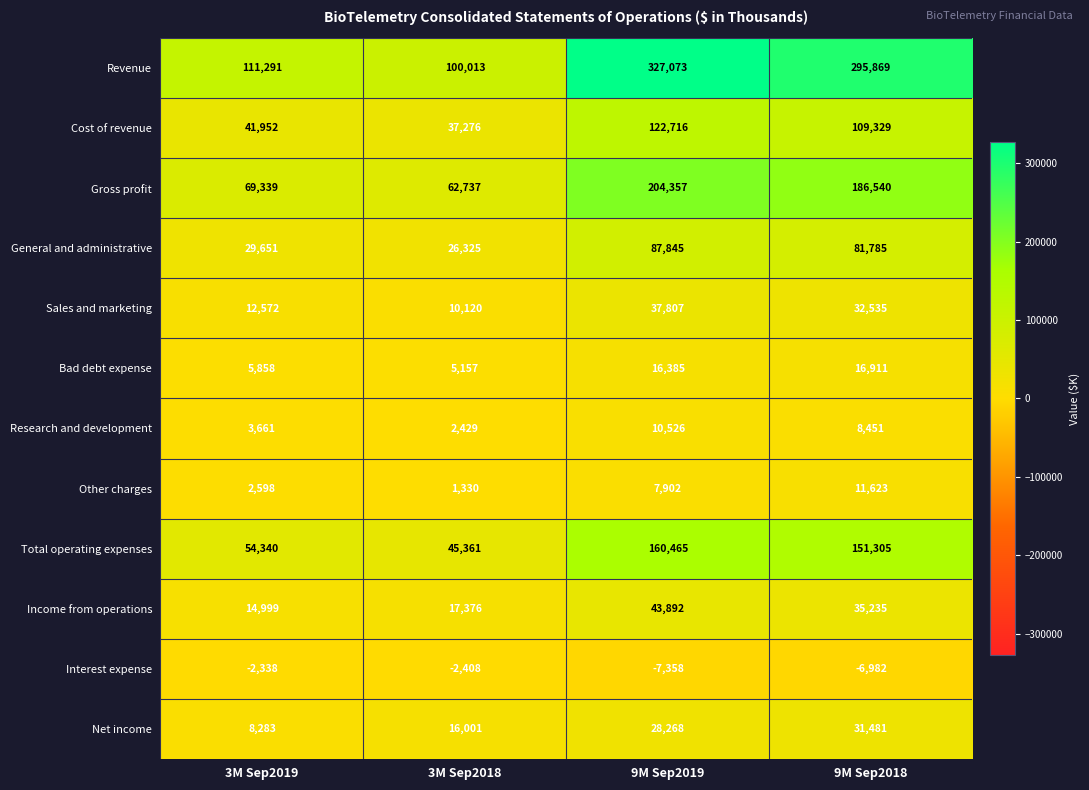

Count the Other charges values in the range 2598 to 11623.

3